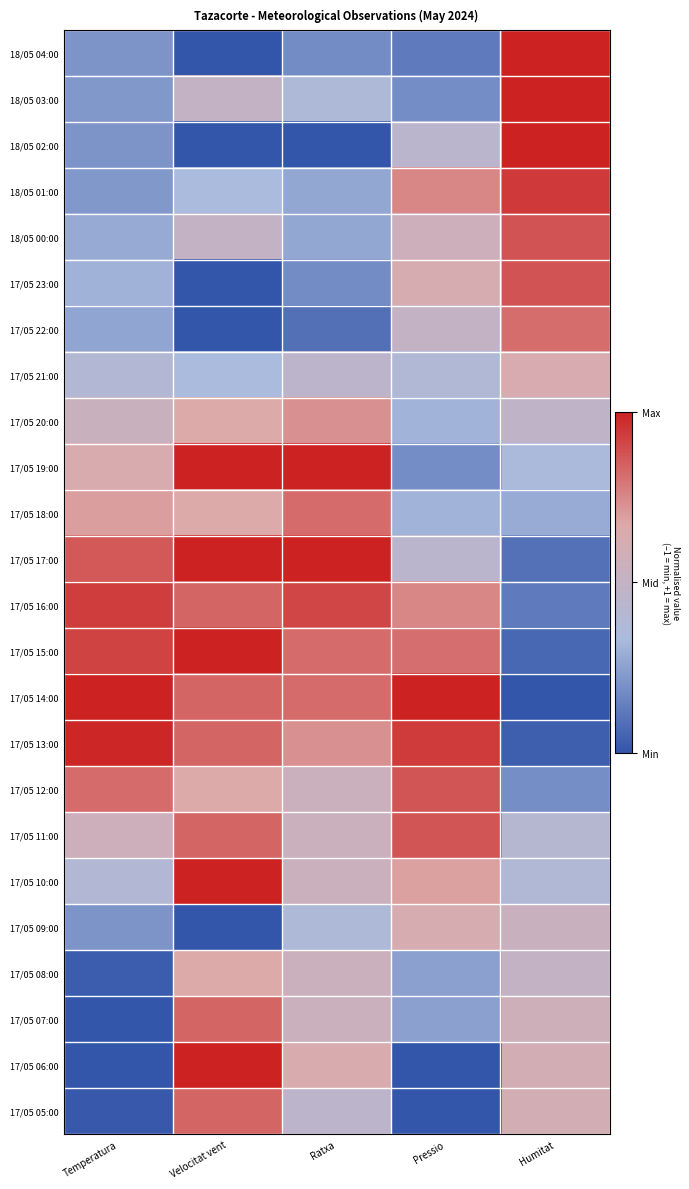

What is the spread (max minus min) of values at Temperatura?

2.0